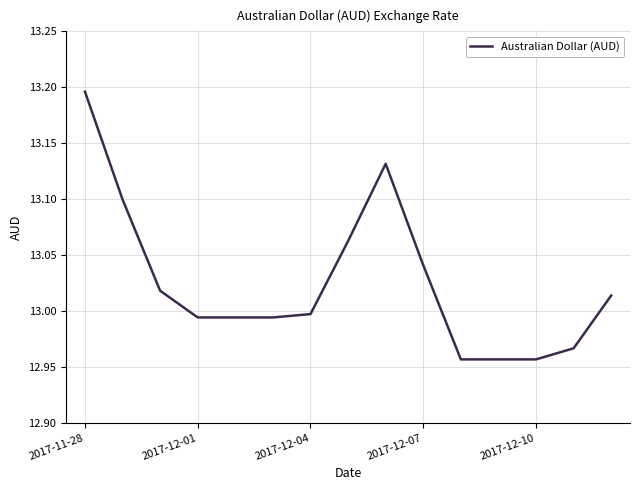

How many lines are shown in the chart?

1